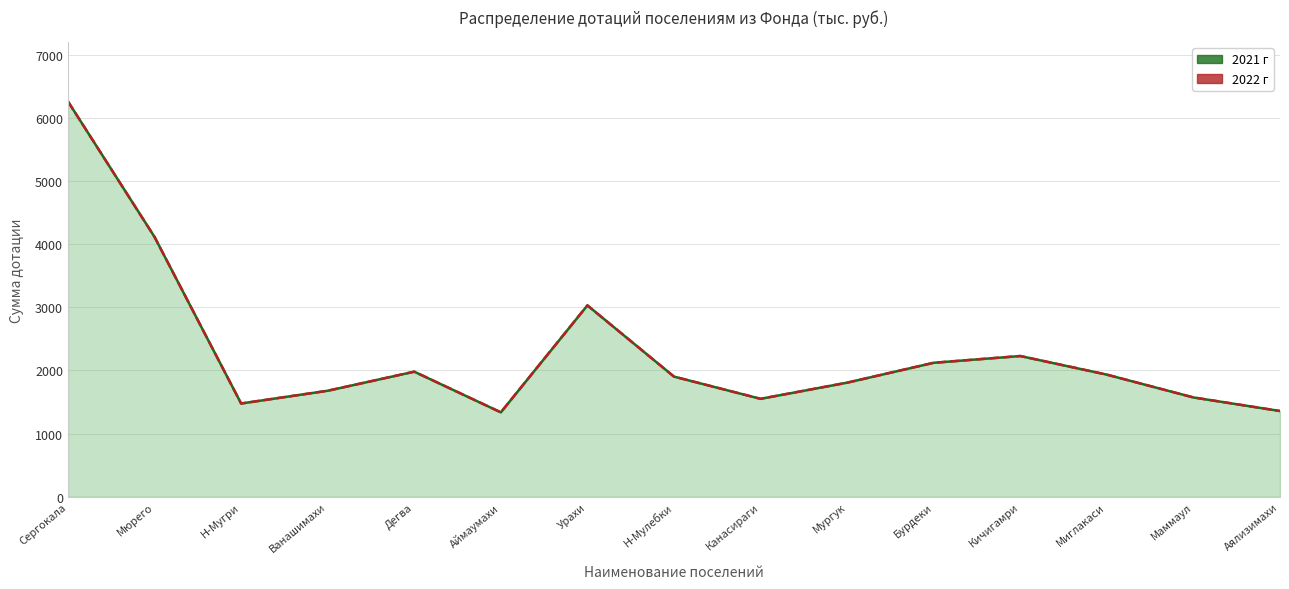

What is the label of the 10th point from the left?

Мургук